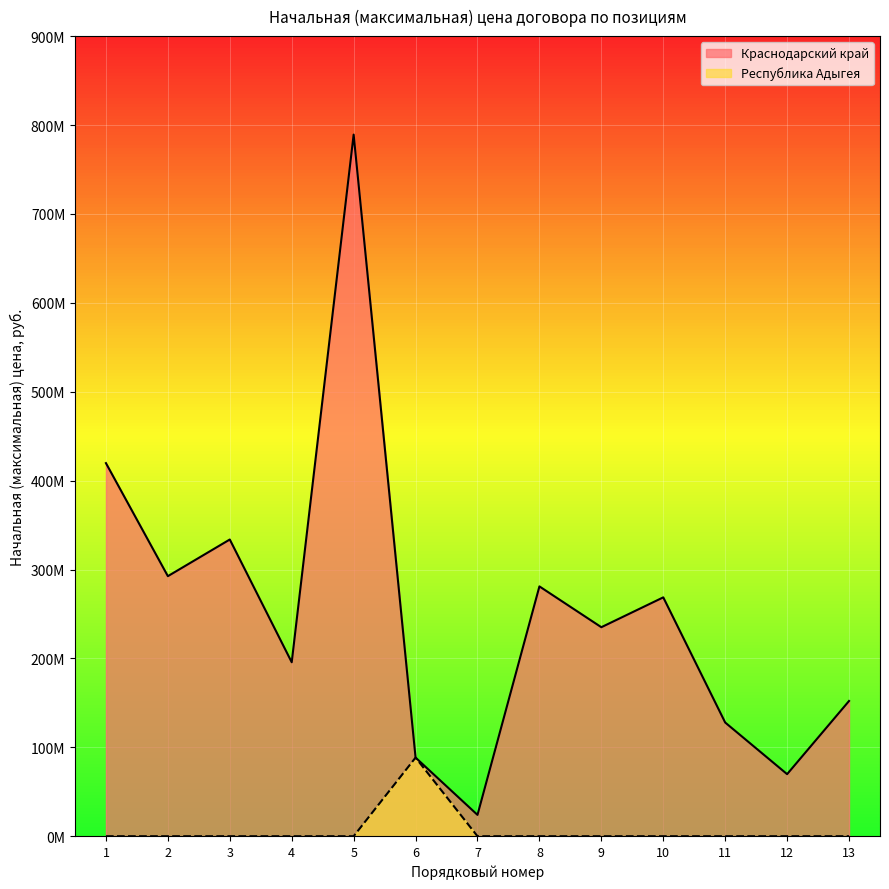

At how many categories does at least one series exceed 99363159?

10